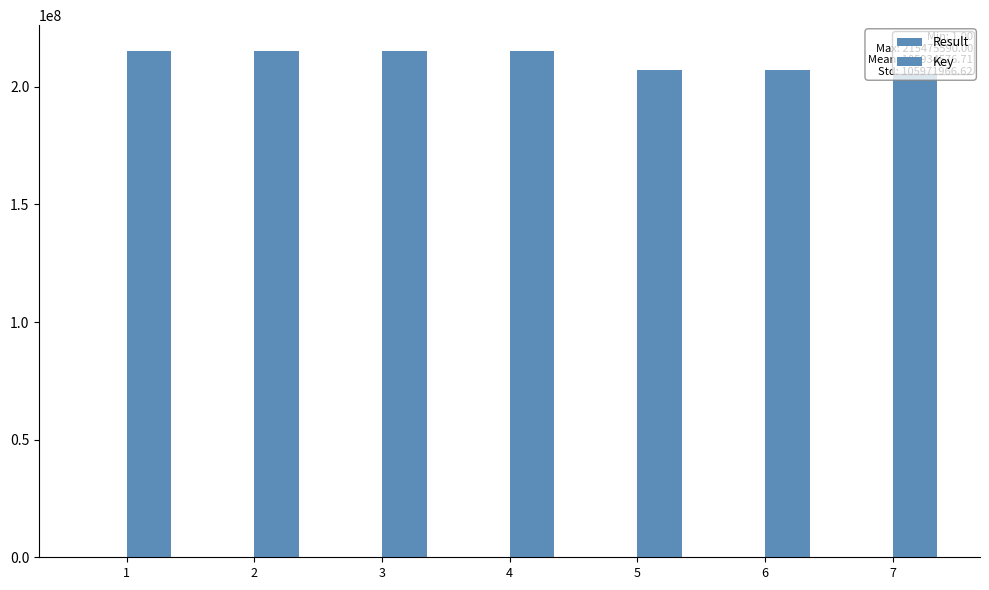

How many groups of bars are there?

7